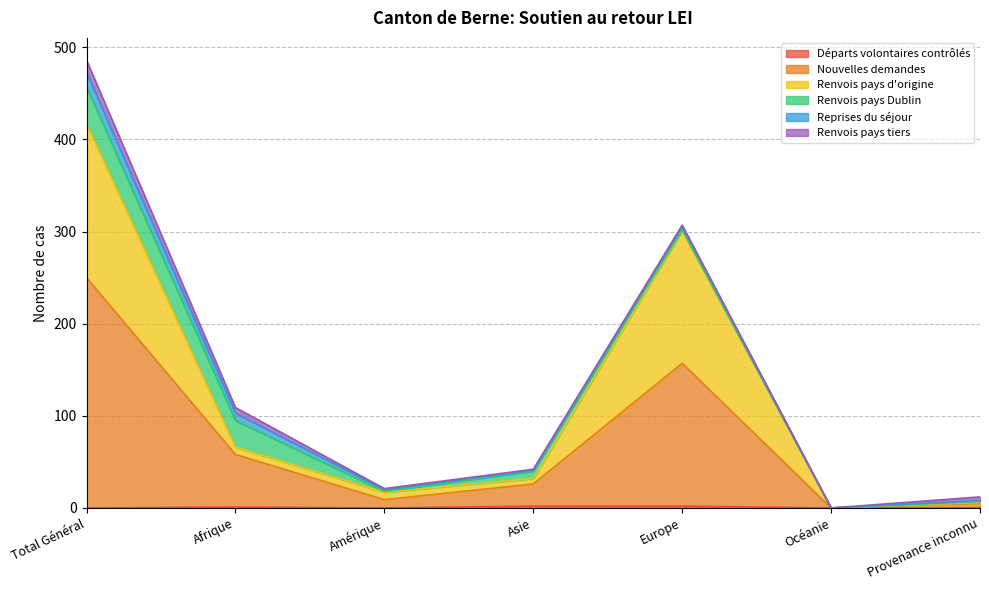

At which label does Renvois pays d'origine first exceed 32?

Total Général